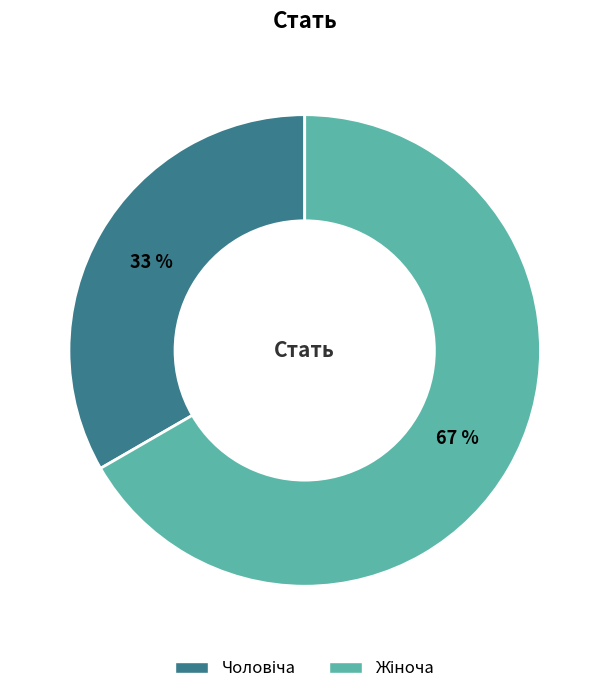

To the nearest percent, what is the average slice percentage?

50%